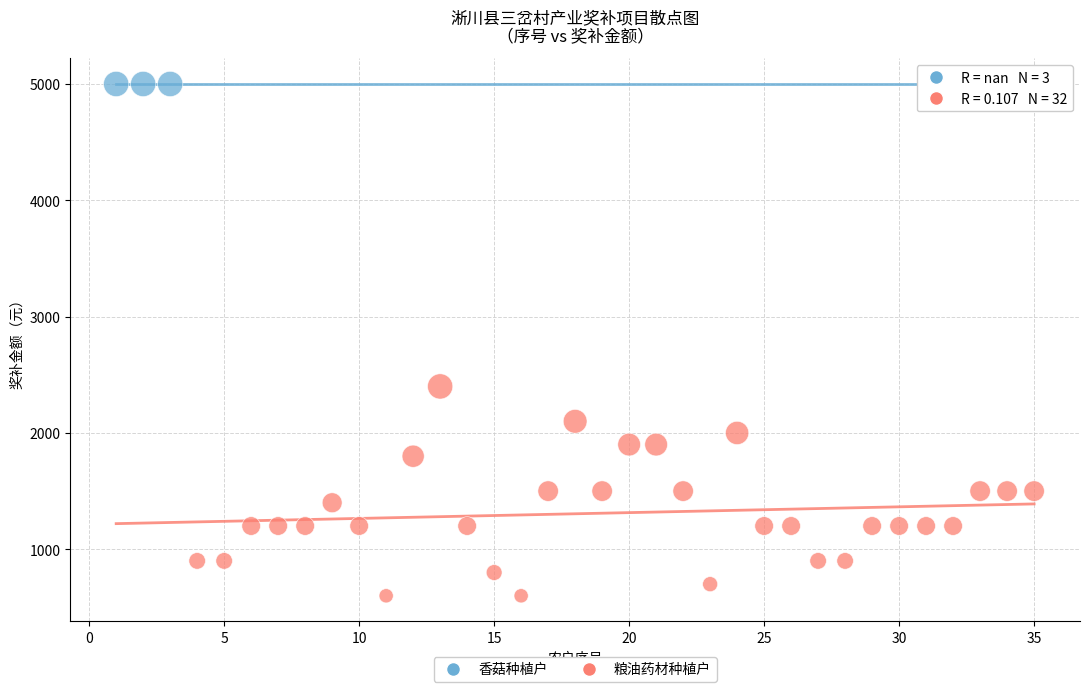

What are all the series names shown in the legend?

香菇种植户, 粮油药材种植户